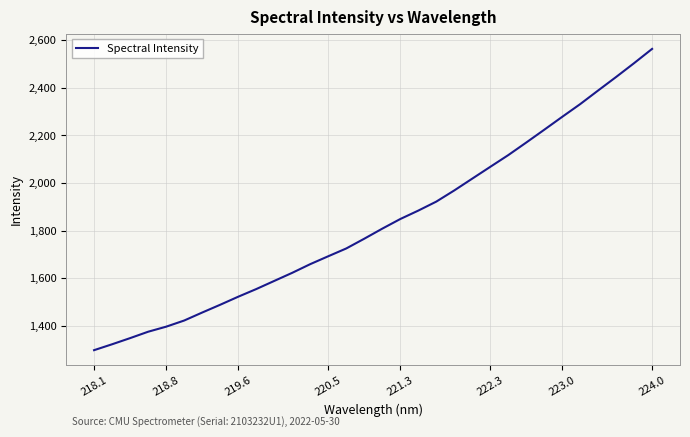

What is the smallest value displayed?

1297.4